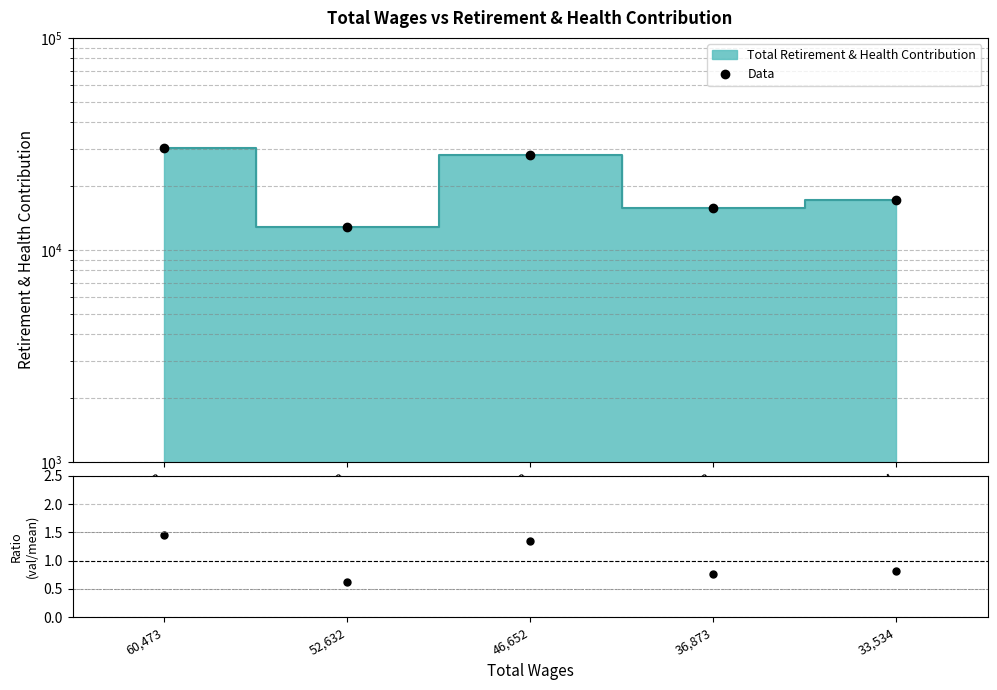

How many categories are shown in the chart?

5